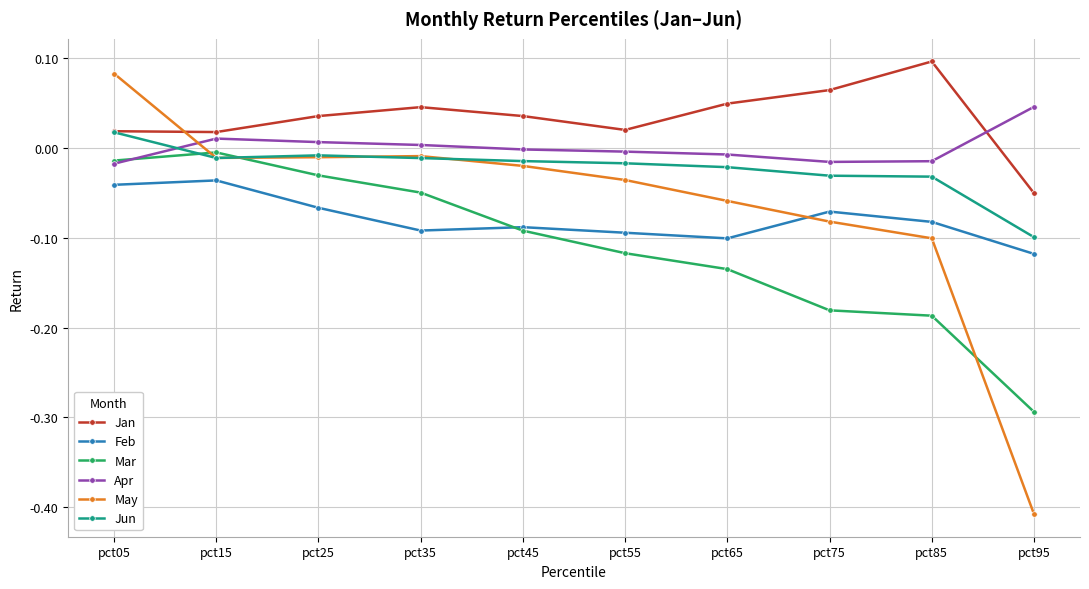

The value of Jan at pct55 is 0.0. True or false?

True